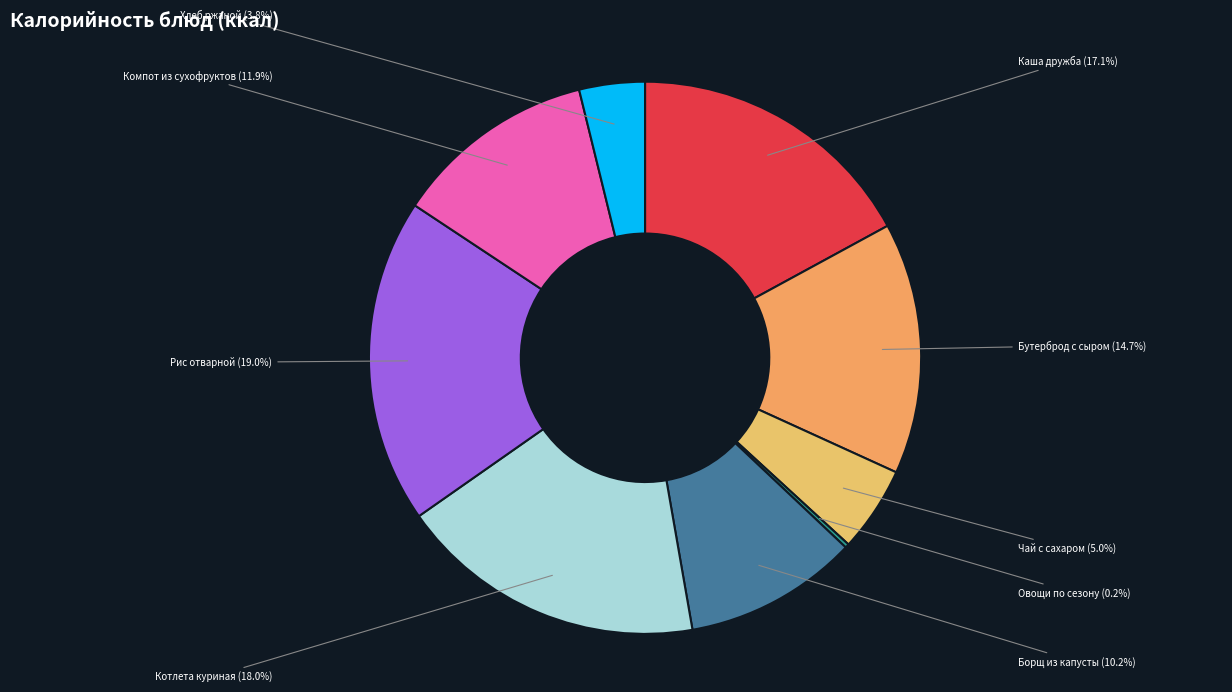

How many segments does this pie chart have?

9